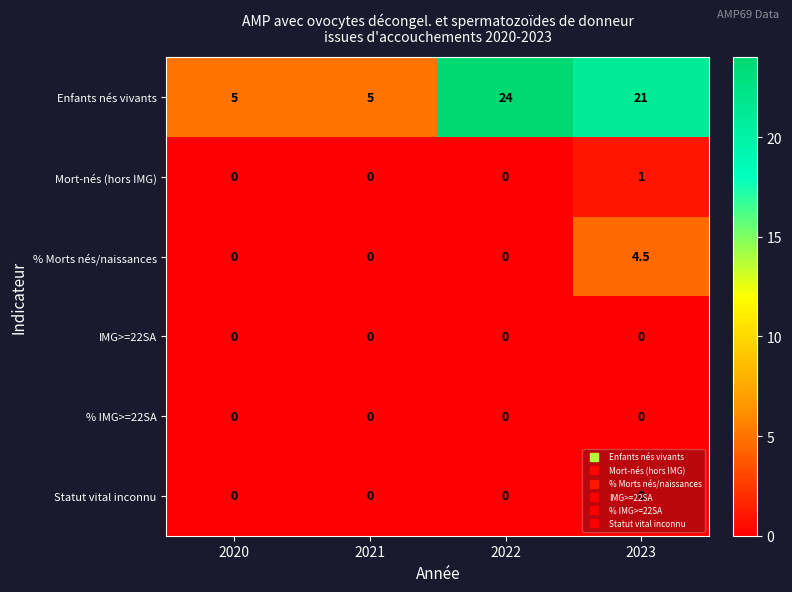

The value of Statut vital inconnu at 2020 is 0.0. True or false?

True